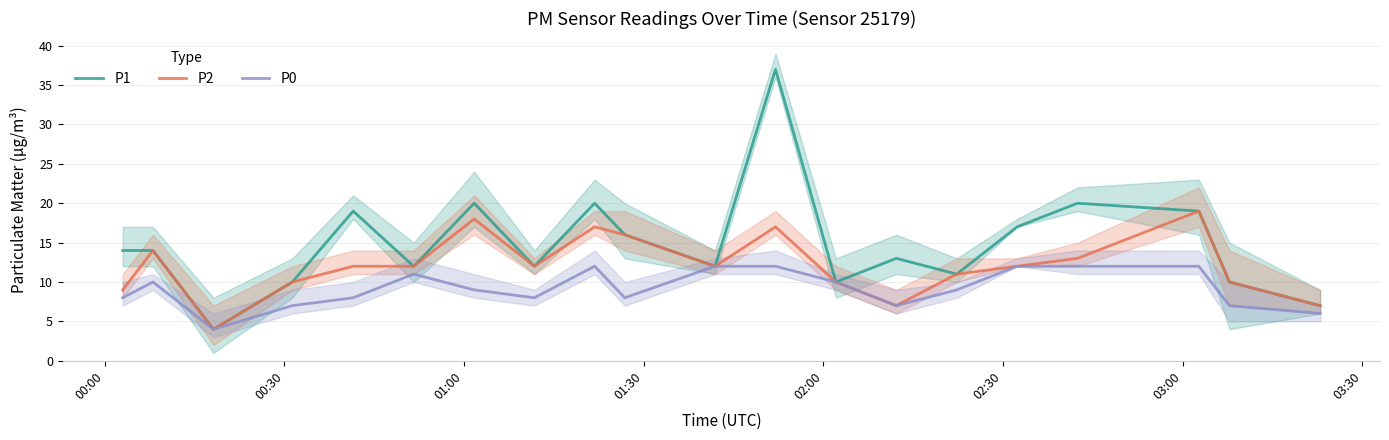

What is the smallest value displayed?

4